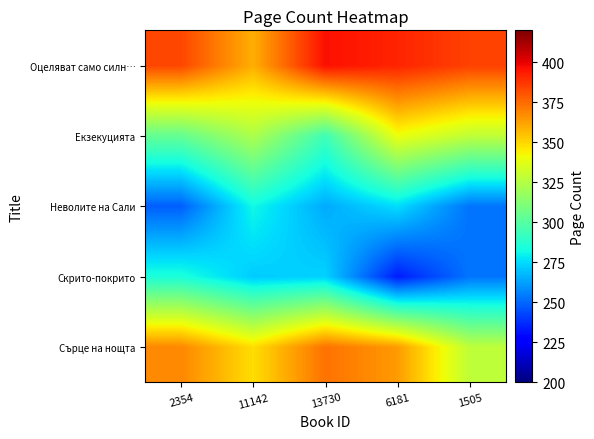

At which category does the chart reach its peak across all series?

13730